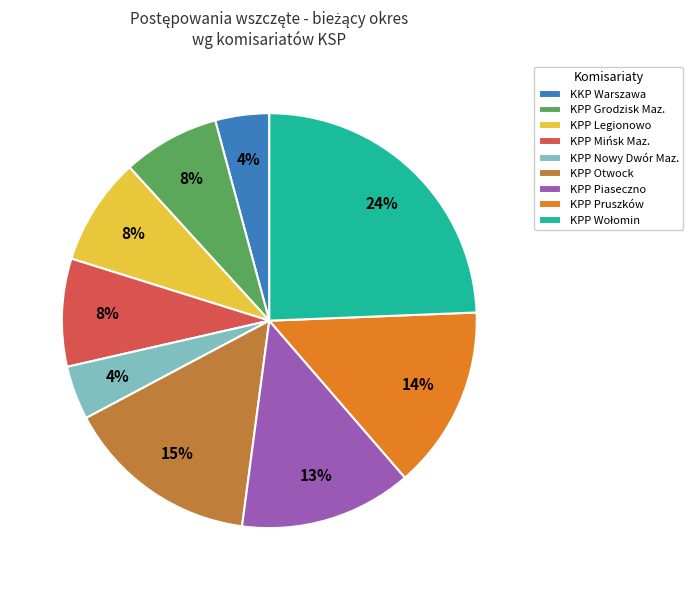

How many segments does this pie chart have?

9